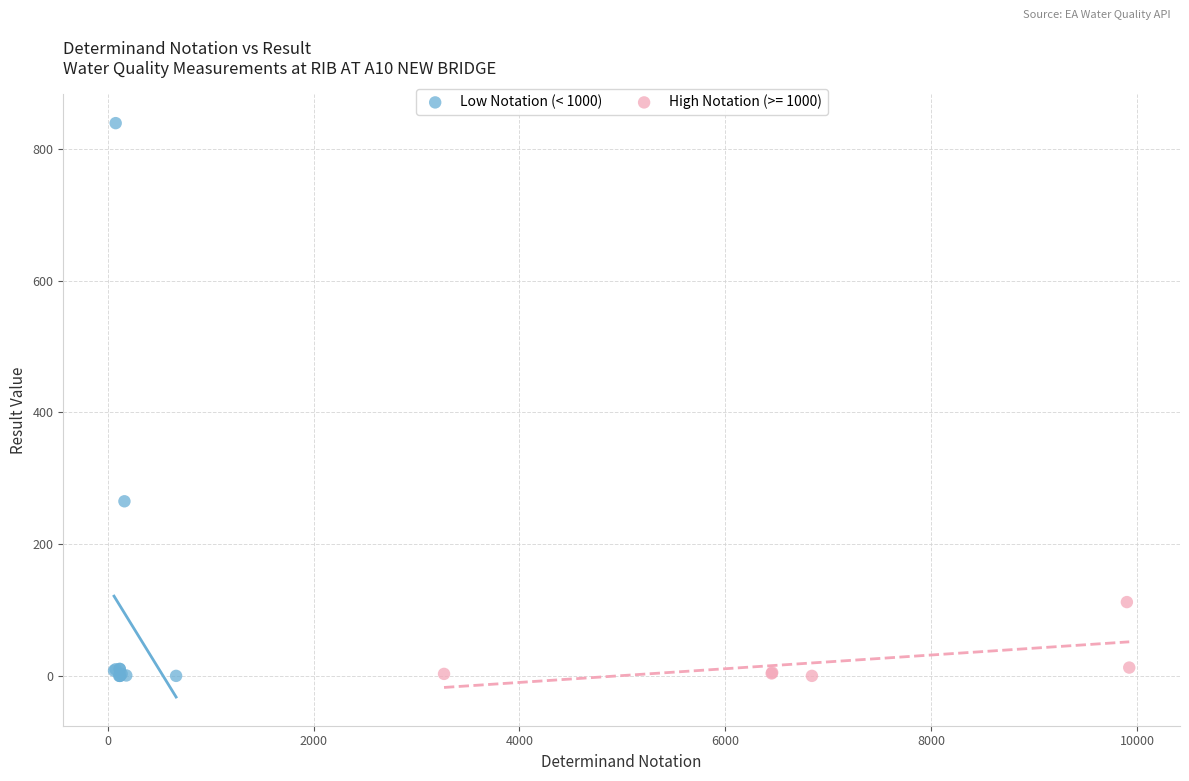

Which series has the widest spread of Y values?

Low Notation (< 1000)